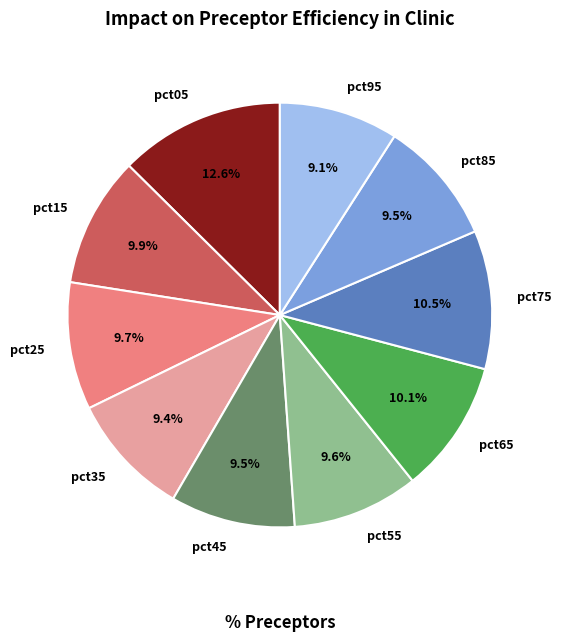

How much of the chart is everything except pct05?

87.4%